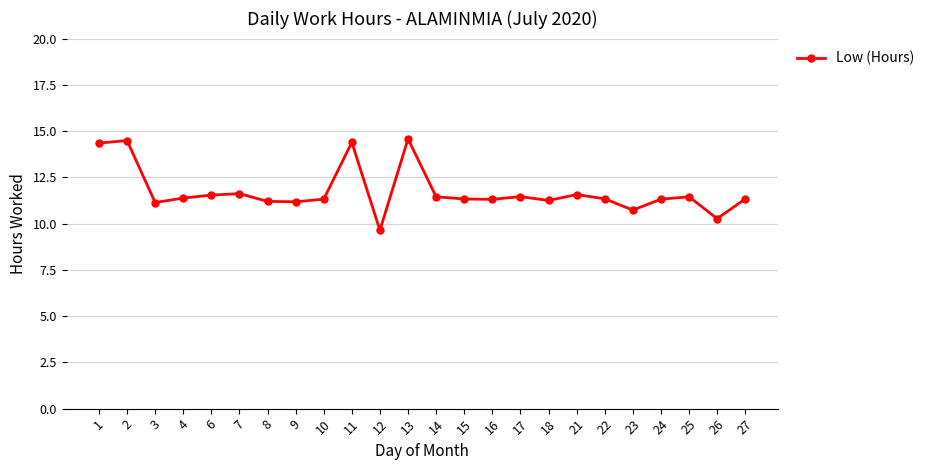

Count the number of values greater than 11.

21